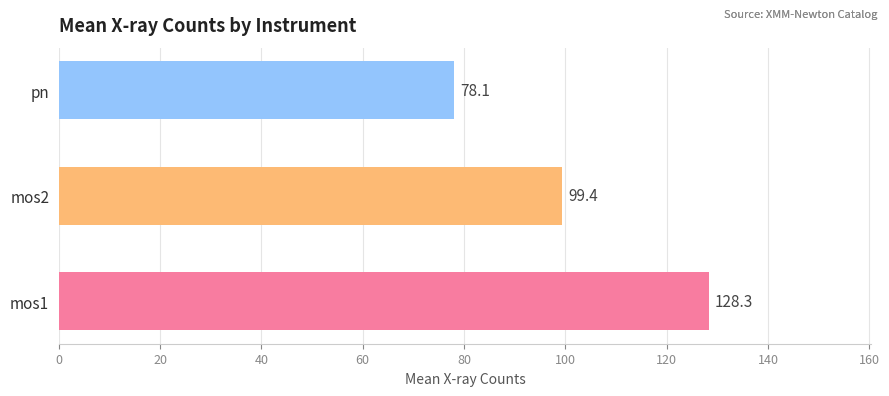

True or false: pn has a value of 131.2 at mos2.

False